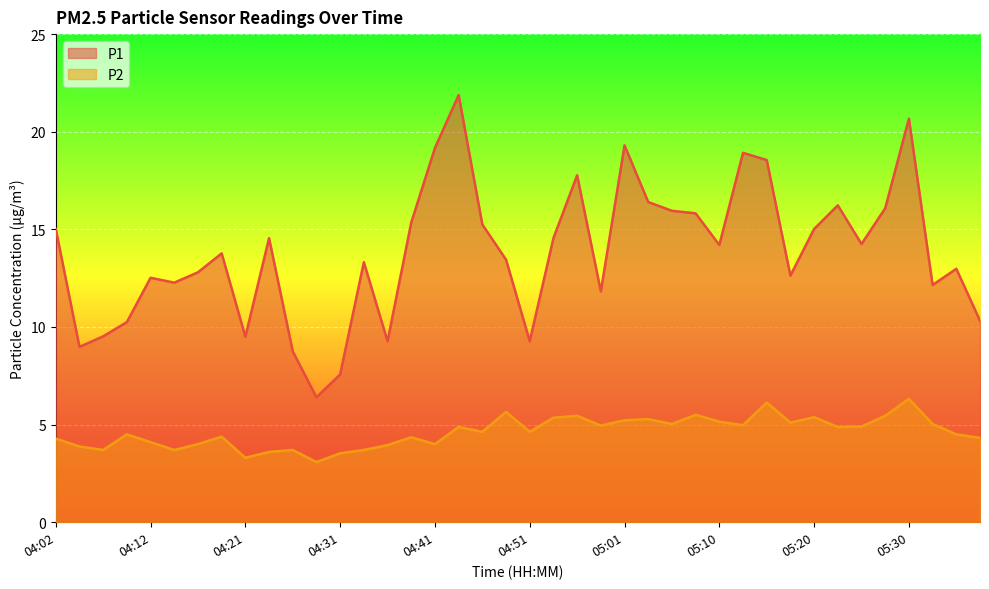

What is the greatest value displayed?

21.9